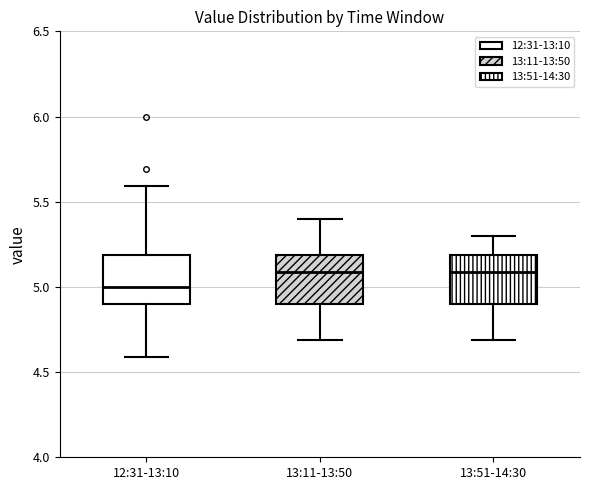

Reading left to right, read every box against the y-axis: the position of its median line, the range the box covers, and the ends of its whiskers. The values are not printed on the chart, so give them approximately, as read against the axis.

12:31-13:10: median 5.0, box 4.9 to 5.2, whiskers 4.6 to 5.6
13:11-13:50: median 5.1, box 4.9 to 5.2, whiskers 4.7 to 5.4
13:51-14:30: median 5.1, box 4.9 to 5.2, whiskers 4.7 to 5.3